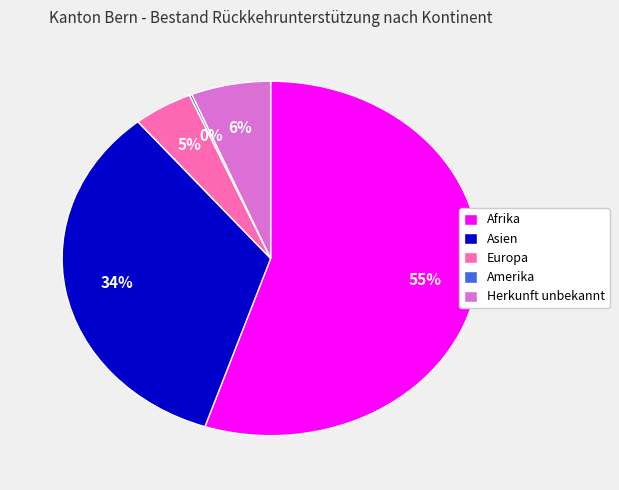

To the nearest percent, what is the combined percentage of Afrika and Europa?

60%